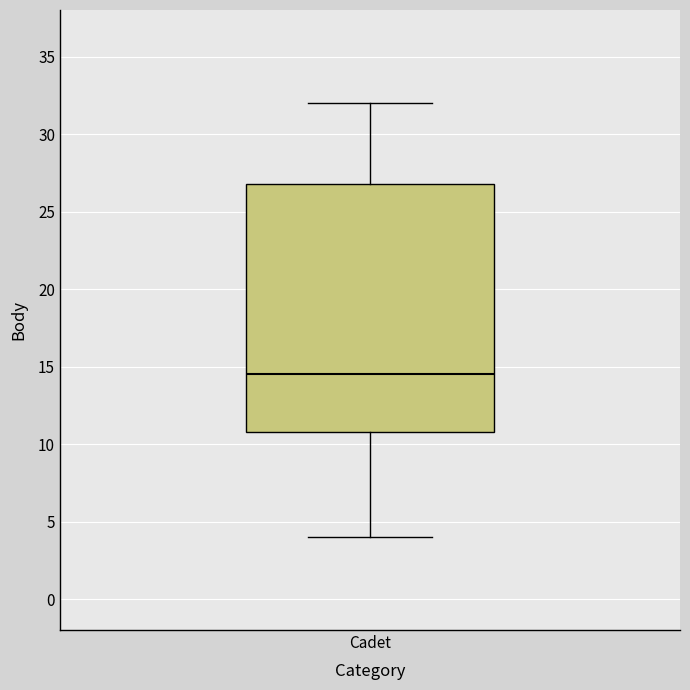

Where does the median line of the box for Cadet sit on the y-axis? The values are not printed on the chart, so give them approximately, as read against the axis.

14.5